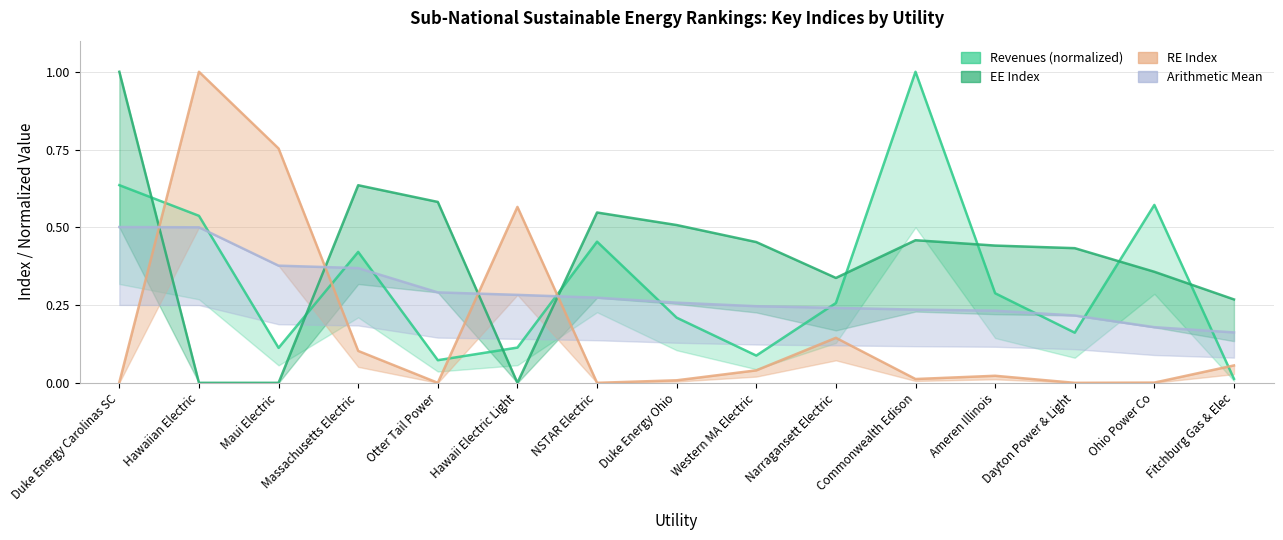

How many data points does each series have?

15